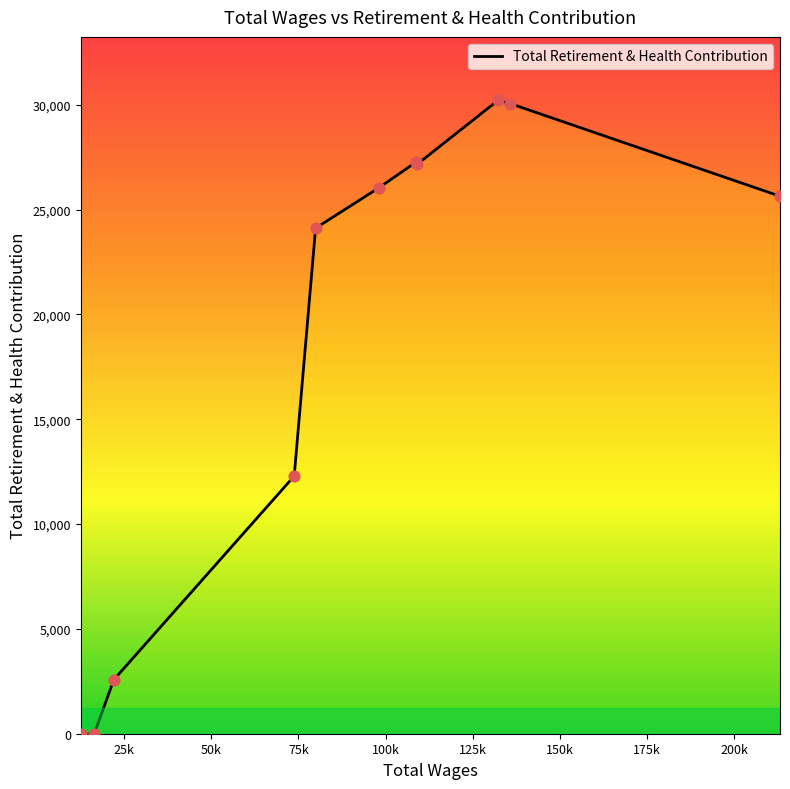

What is the maximum value shown in the chart?

30220